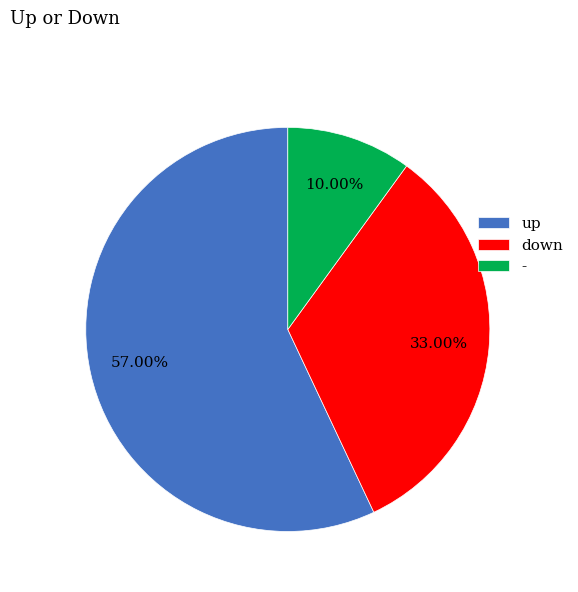

Does up represent more than half of the total?

Yes